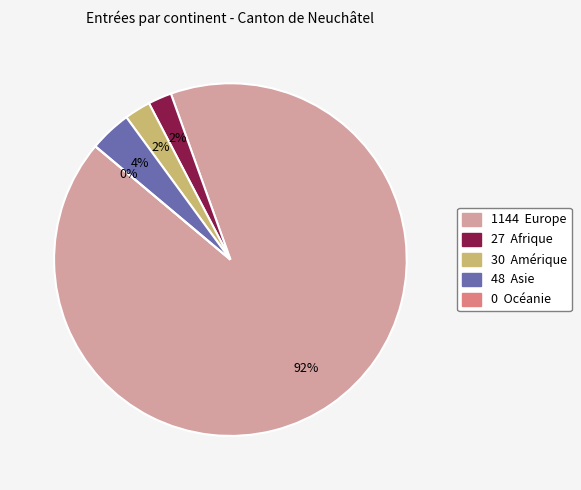

To the nearest percent, what is the difference between the largest and smallest slice percentages?

92%